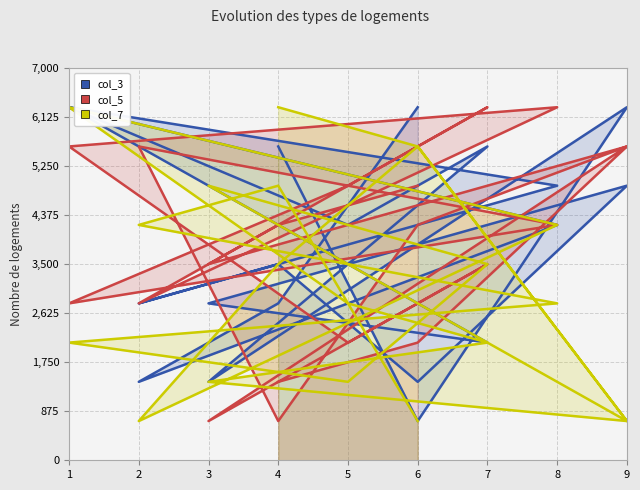

True or false: col_5 and col_3 intersect in this chart.

True